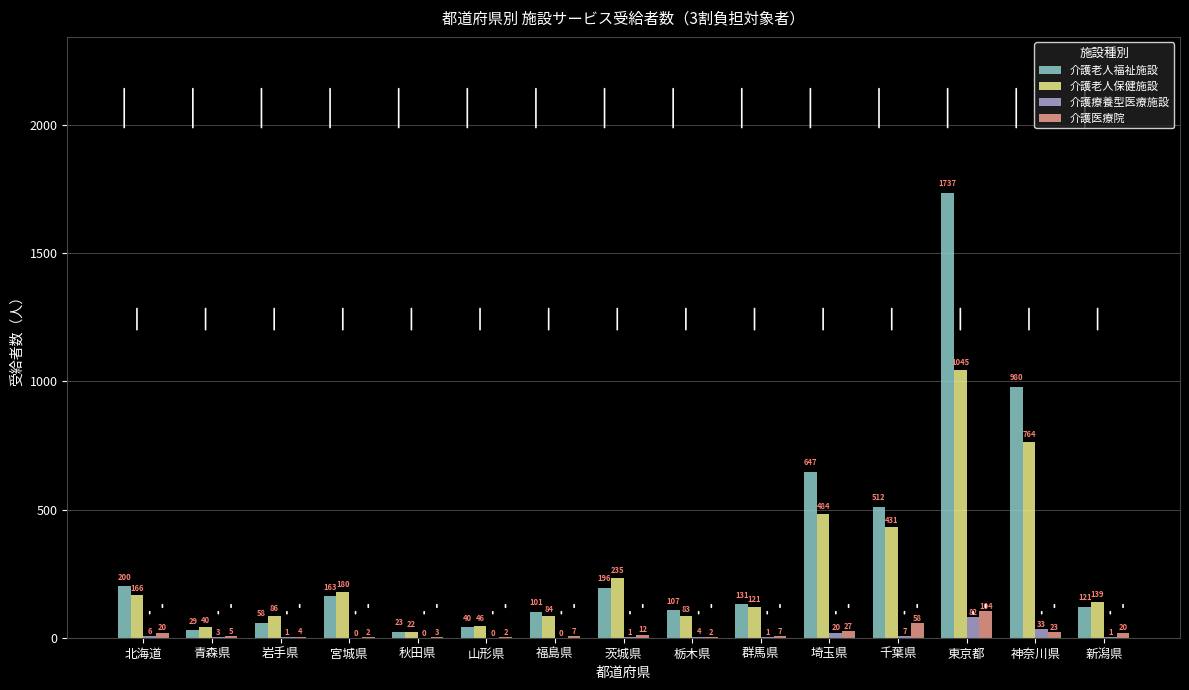

What is the sum of all 介護療養型医療施設 values?

159